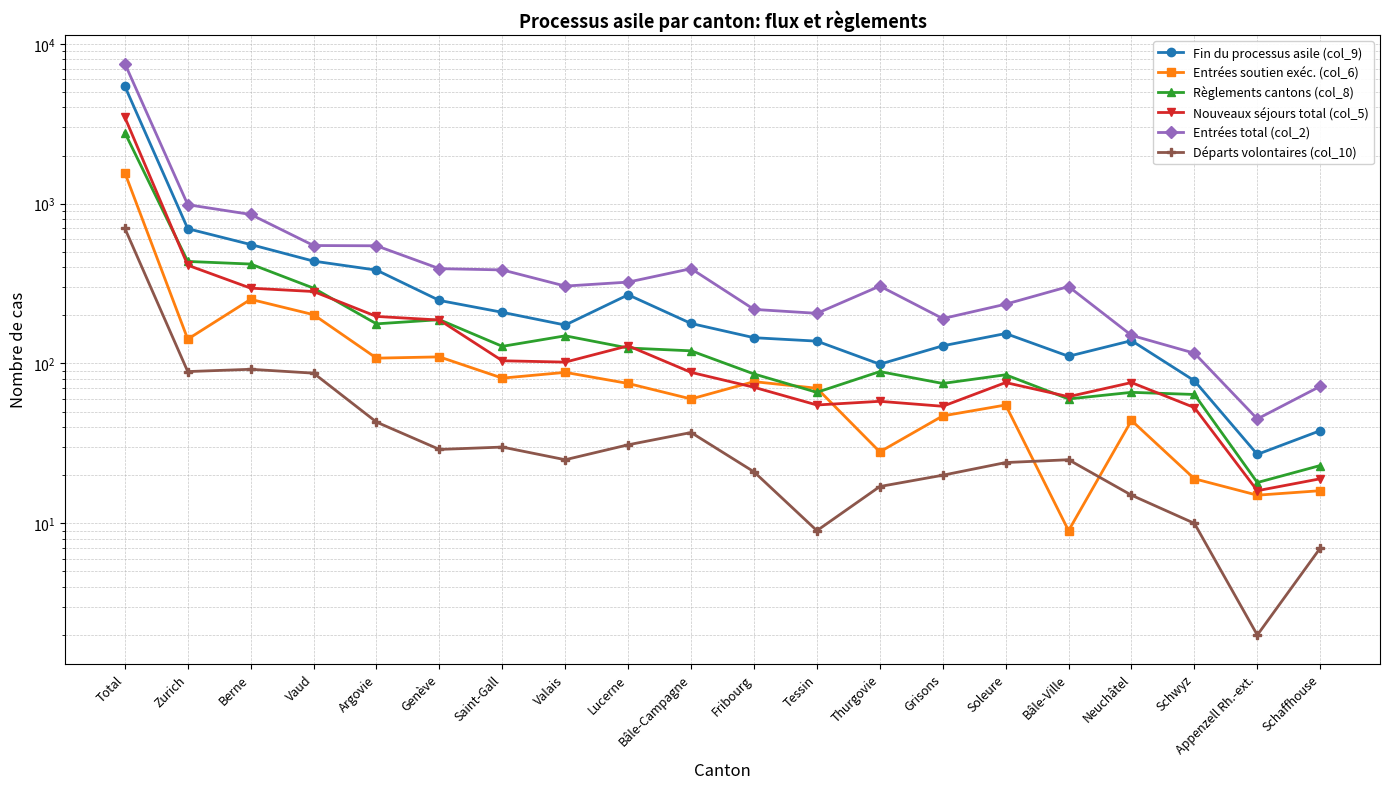

Reading left to right, transcribe all the data shown in this chart.

Fin du processus asile (col_9): Total=5427	Zurich=697	Berne=555	Vaud=437	Argovie=384	Genève=248	Saint-Gall=209	Valais=174	Lucerne=269	Bâle-Campagne=178	Fribourg=145	Tessin=138	Thurgovie=99	Grisons=129	Soleure=154	Bâle-Ville=111	Neuchâtel=139	Schwyz=78	Appenzell Rh.-ext.=27	Schaffhouse=38
Entrées soutien exéc. (col_6): Total=1561	Zurich=142	Berne=252	Vaud=202	Argovie=108	Genève=110	Saint-Gall=81	Valais=88	Lucerne=75	Bâle-Campagne=60	Fribourg=77	Tessin=70	Thurgovie=28	Grisons=47	Soleure=55	Bâle-Ville=9	Neuchâtel=44	Schwyz=19	Appenzell Rh.-ext.=15	Schaffhouse=16
Règlements cantons (col_8): Total=2781	Zurich=435	Berne=419	Vaud=296	Argovie=177	Genève=188	Saint-Gall=128	Valais=149	Lucerne=125	Bâle-Campagne=120	Fribourg=86	Tessin=66	Thurgovie=89	Grisons=75	Soleure=85	Bâle-Ville=60	Neuchâtel=66	Schwyz=64	Appenzell Rh.-ext.=18	Schaffhouse=23
Nouveaux séjours total (col_5): Total=3471	Zurich=412	Berne=296	Vaud=282	Argovie=197	Genève=187	Saint-Gall=104	Valais=102	Lucerne=129	Bâle-Campagne=88	Fribourg=71	Tessin=55	Thurgovie=58	Grisons=54	Soleure=76	Bâle-Ville=62	Neuchâtel=76	Schwyz=53	Appenzell Rh.-ext.=16	Schaffhouse=19
Entrées total (col_2): Total=7520	Zurich=985	Berne=856	Vaud=547	Argovie=545	Genève=392	Saint-Gall=385	Valais=305	Lucerne=323	Bâle-Campagne=392	Fribourg=218	Tessin=206	Thurgovie=305	Grisons=191	Soleure=235	Bâle-Ville=303	Neuchâtel=150	Schwyz=116	Appenzell Rh.-ext.=45	Schaffhouse=72
Départs volontaires (col_10): Total=701	Zurich=89	Berne=92	Vaud=87	Argovie=43	Genève=29	Saint-Gall=30	Valais=25	Lucerne=31	Bâle-Campagne=37	Fribourg=21	Tessin=9	Thurgovie=17	Grisons=20	Soleure=24	Bâle-Ville=25	Neuchâtel=15	Schwyz=10	Appenzell Rh.-ext.=2	Schaffhouse=7